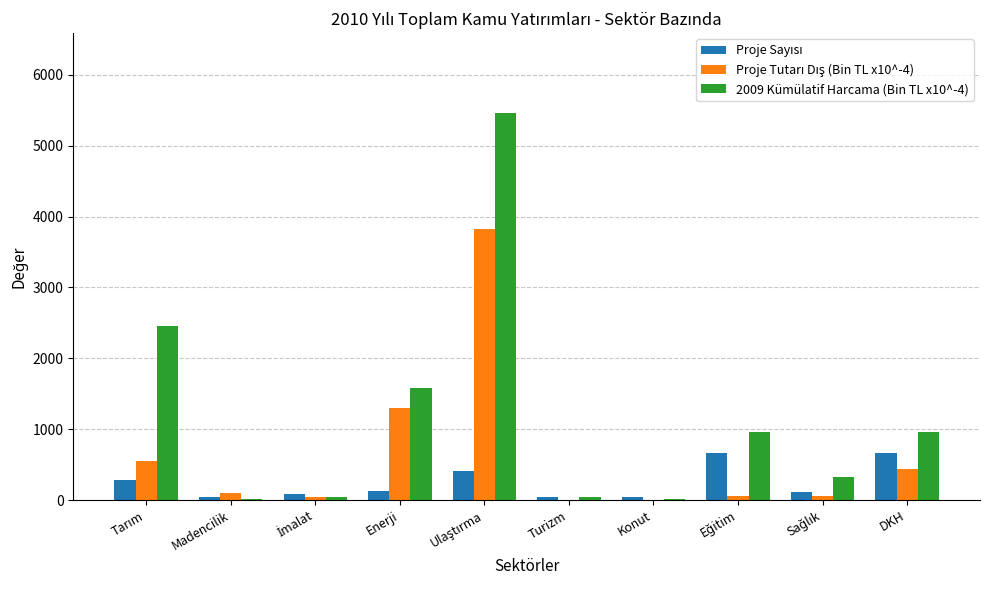

Which series has the largest total across all categories?

2009 Kümülatif Harcama (Bin TL x10^-4)